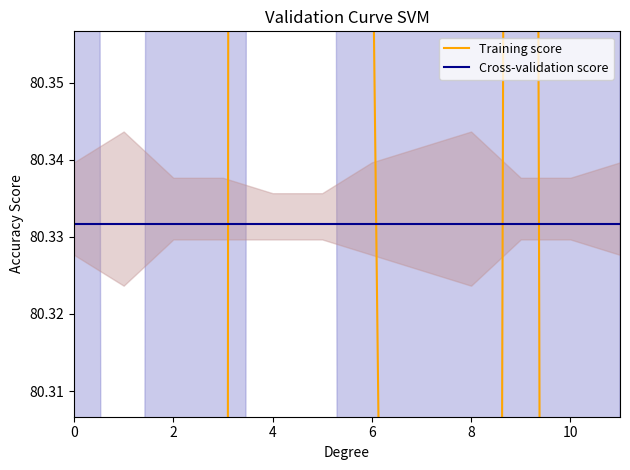

Is this an area chart (filled region under the line)?

No